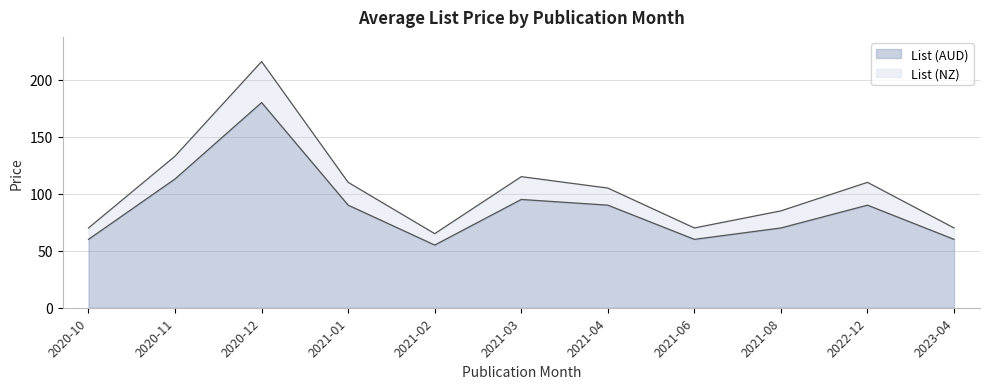

At which label is List (AUD) closest to 117?

2020-11